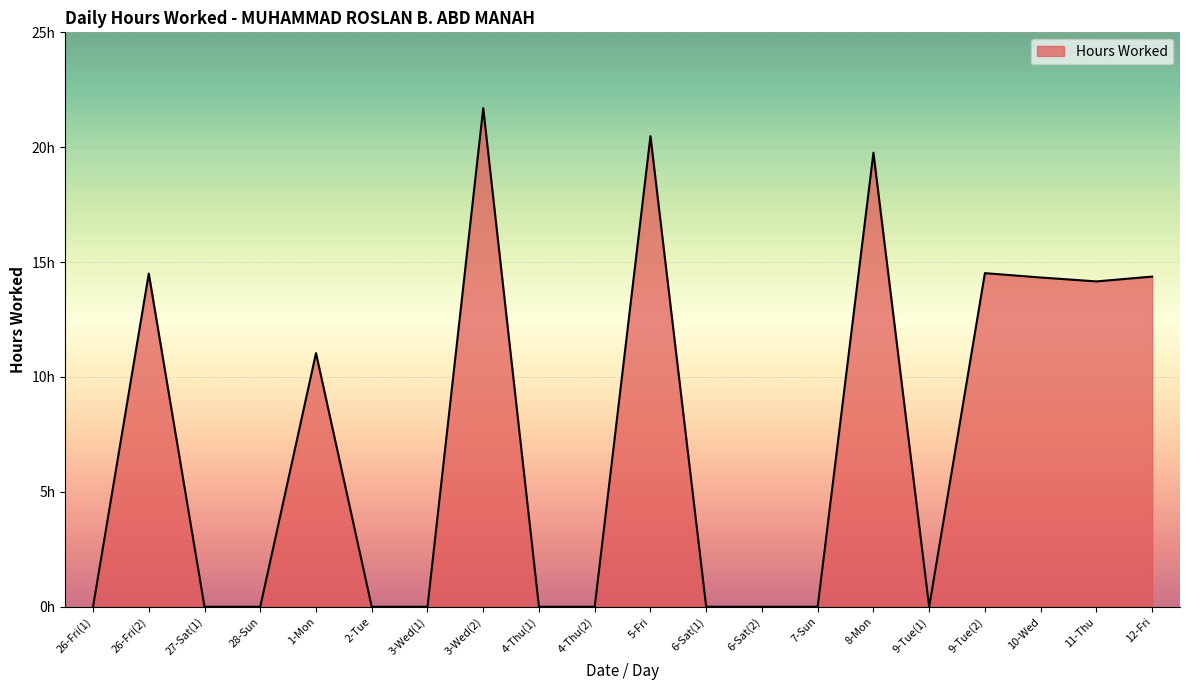

How many interior local valleys (lower than both neighbors) does the data have?

2